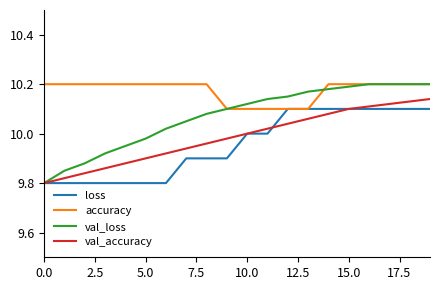

True or false: val_accuracy and accuracy cross at least once.

False